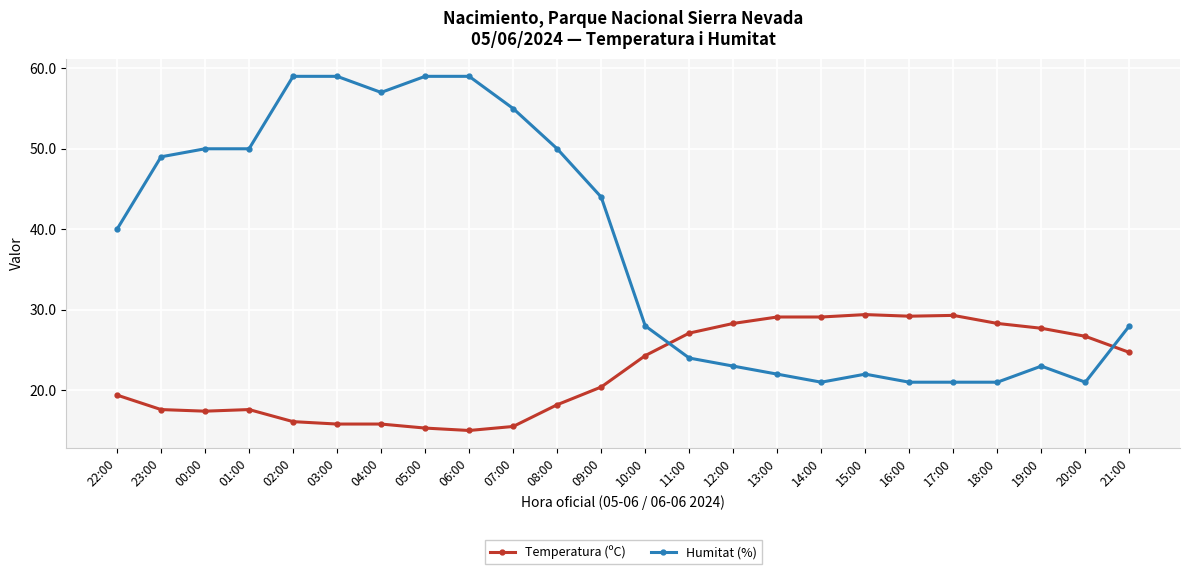

True or false: Humitat (%) has more than 0 points higher than both neighbors.

True